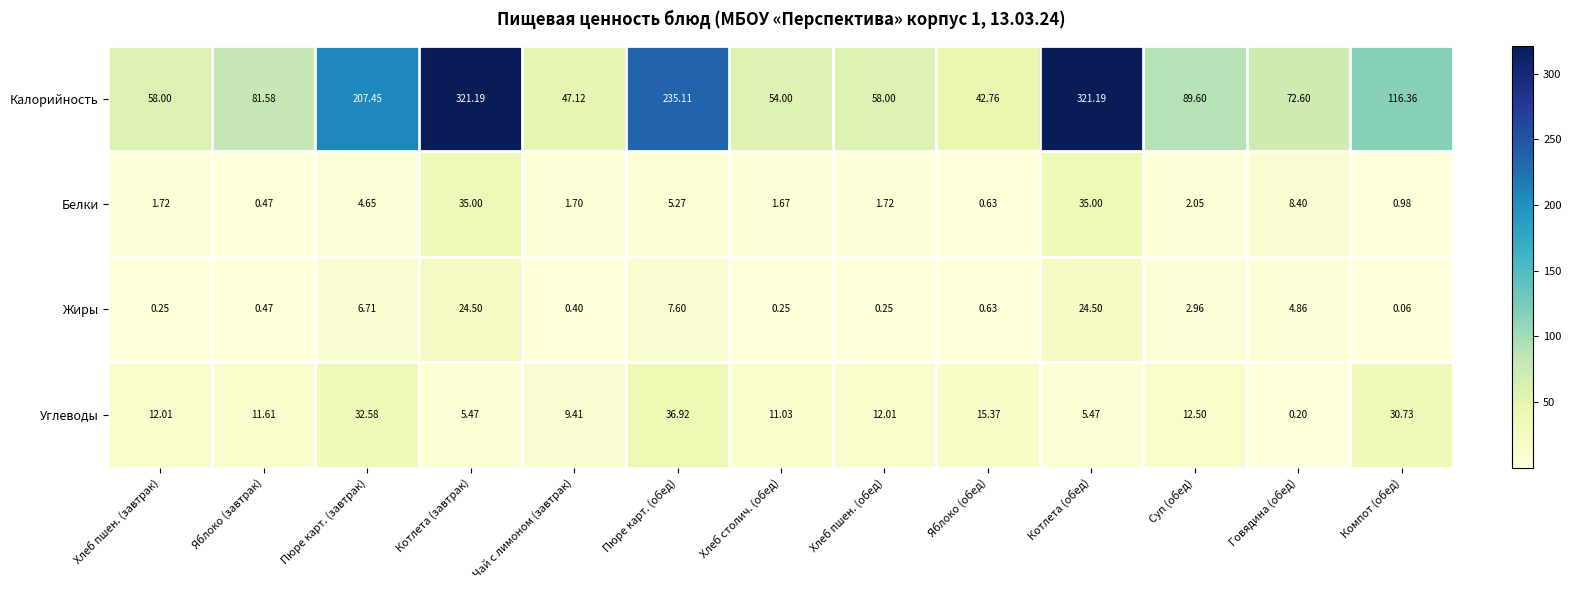

Where does the Белки series first go above 1?

Хлеб пшен. (завтрак)